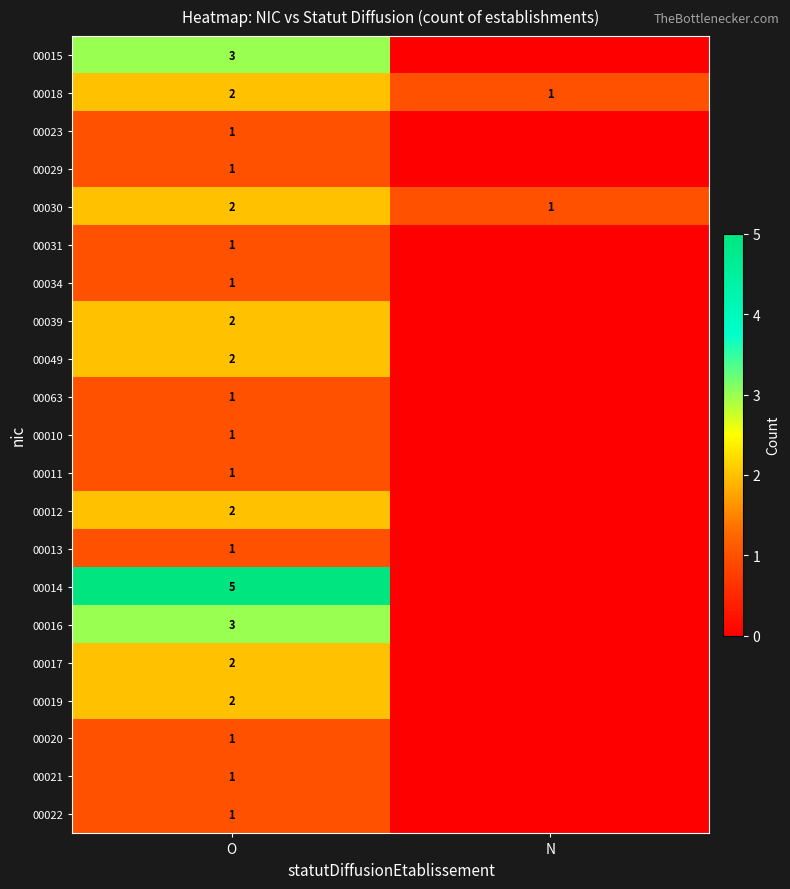

Between N and O, which is larger?

O